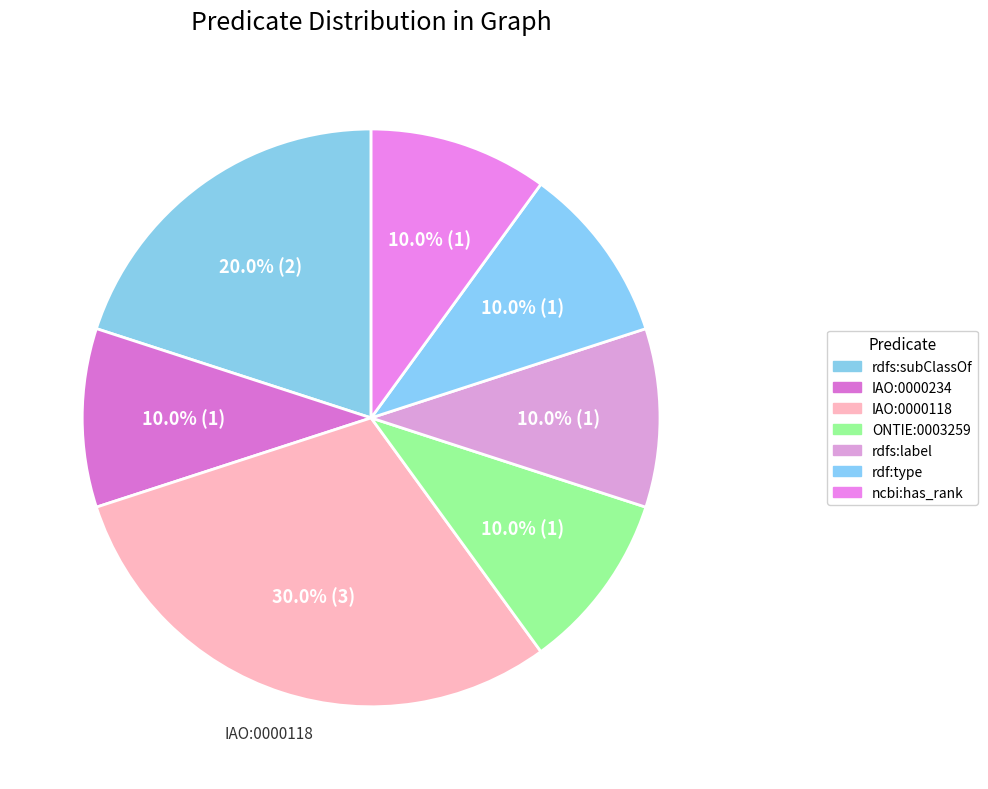

Which slice is the smallest?

IAO:0000234